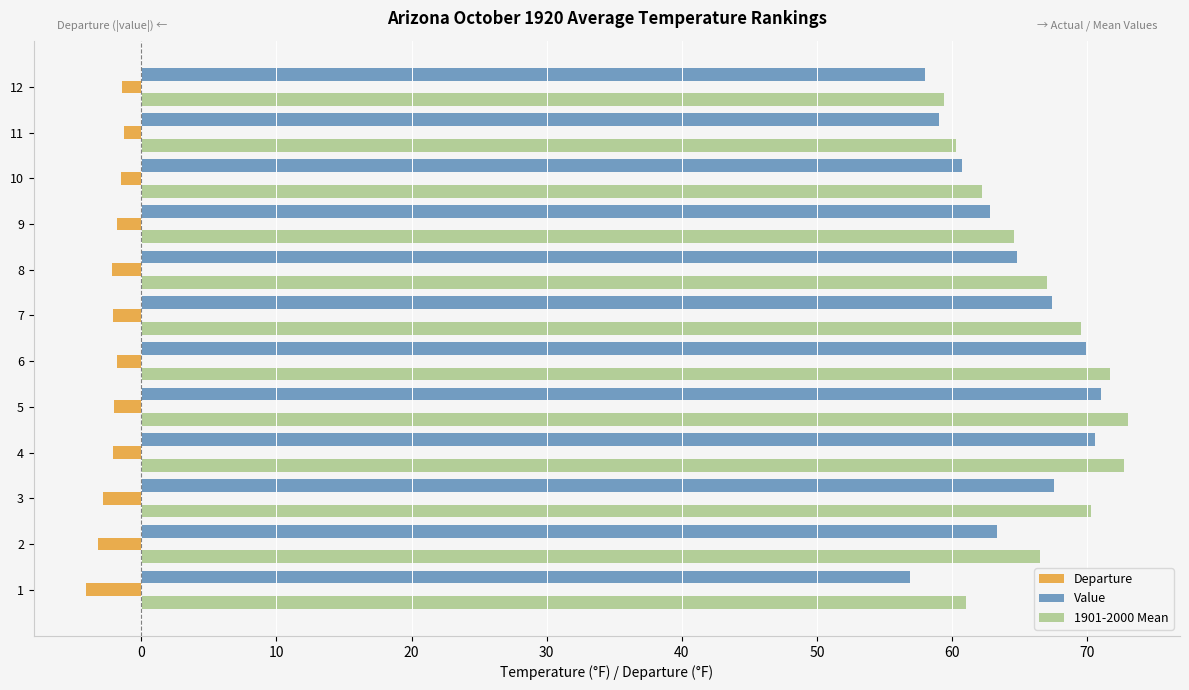

What is the spread (max minus min) of values at 4?

74.8